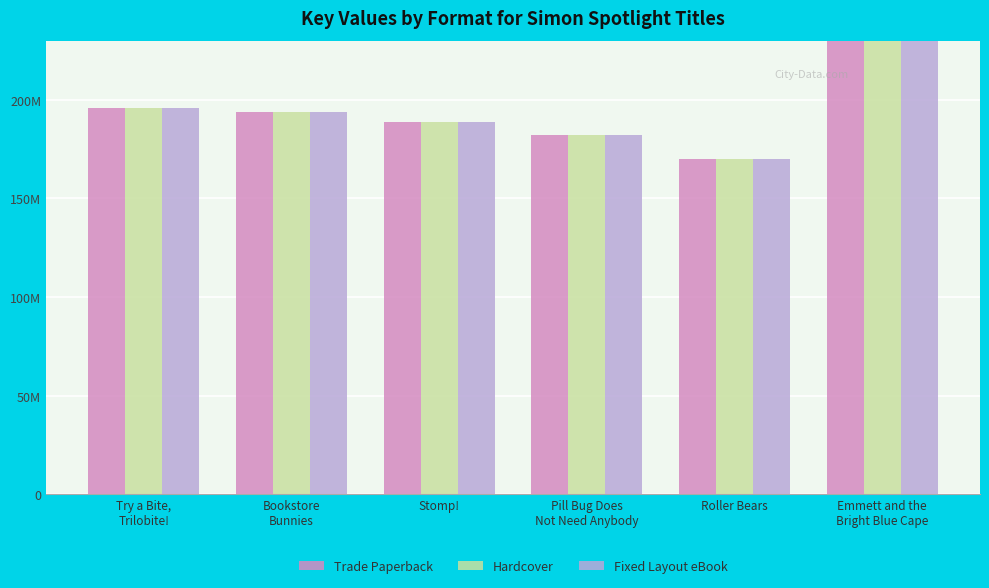

At which label does Hardcover reach its peak?

Emmett and the
Bright Blue Cape